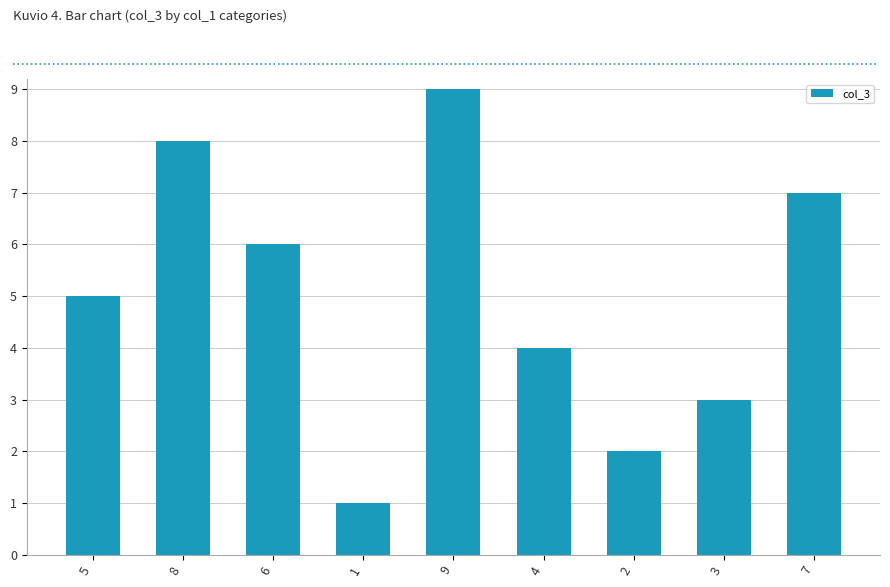

How many distinct data groups are displayed?

1